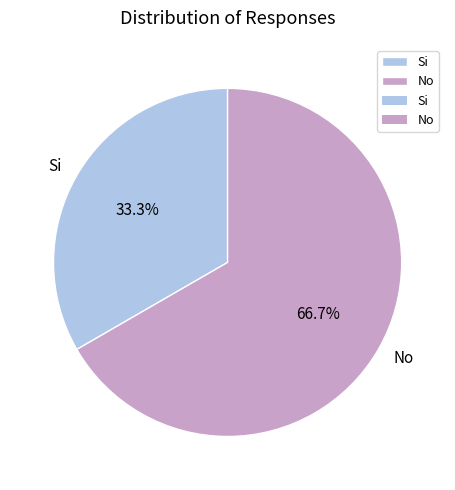

Count the number of slices in the pie.

2